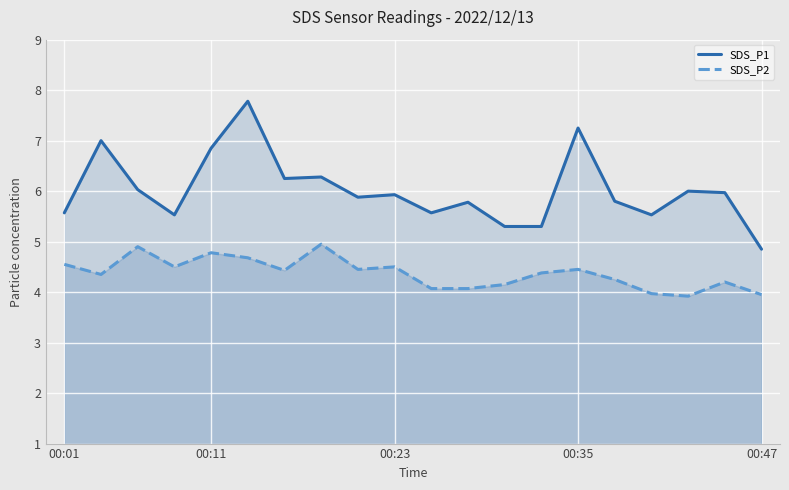

At which label does SDS_P1 first exceed 5?

00:01